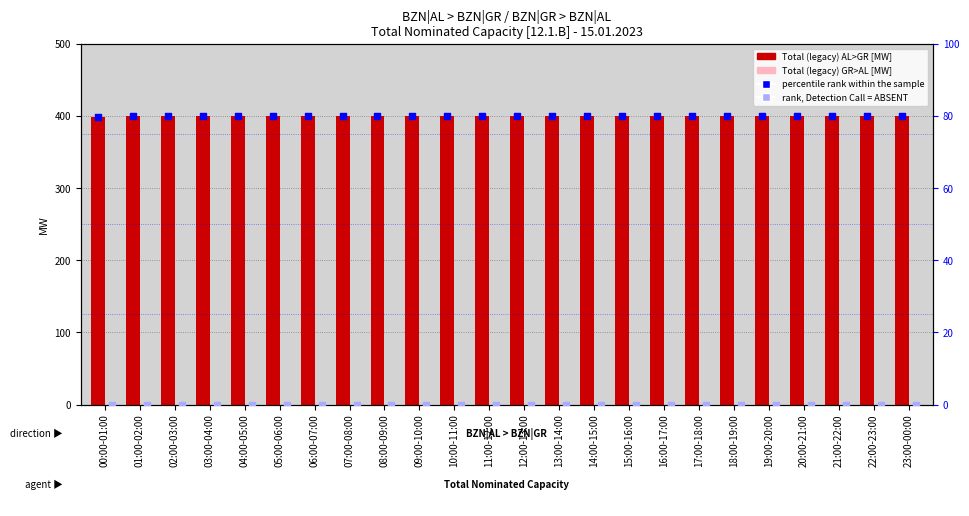

Which series reaches the maximum Y coordinate?

Total (legacy) AL>GR [MW]